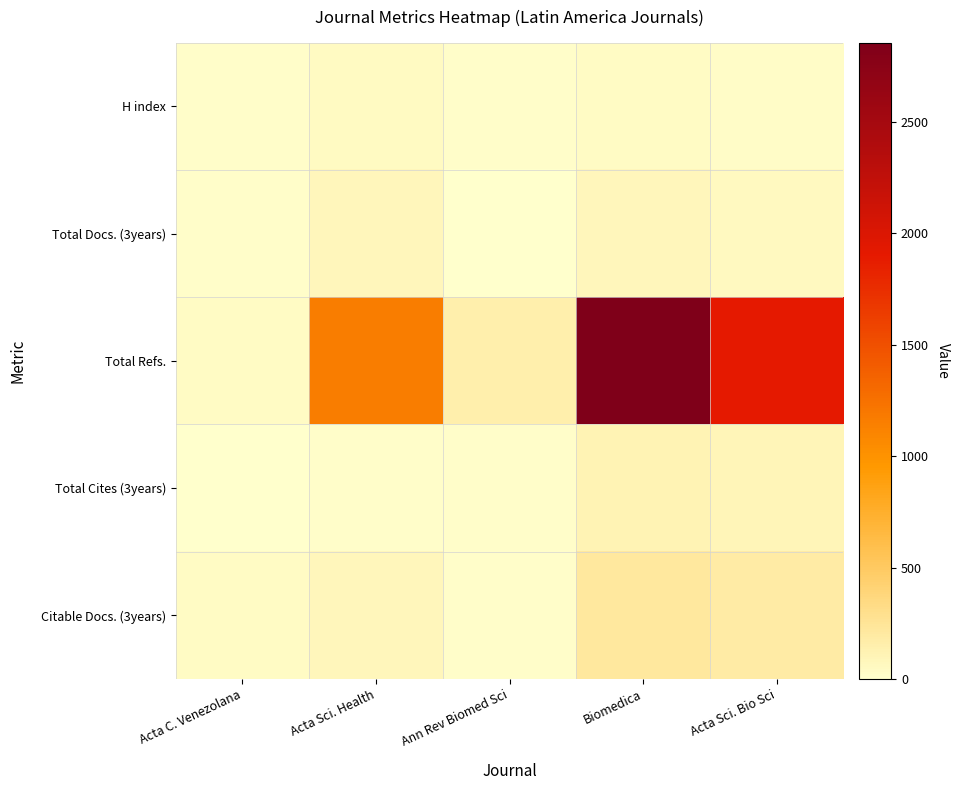

How many categories are shown in the chart?

5